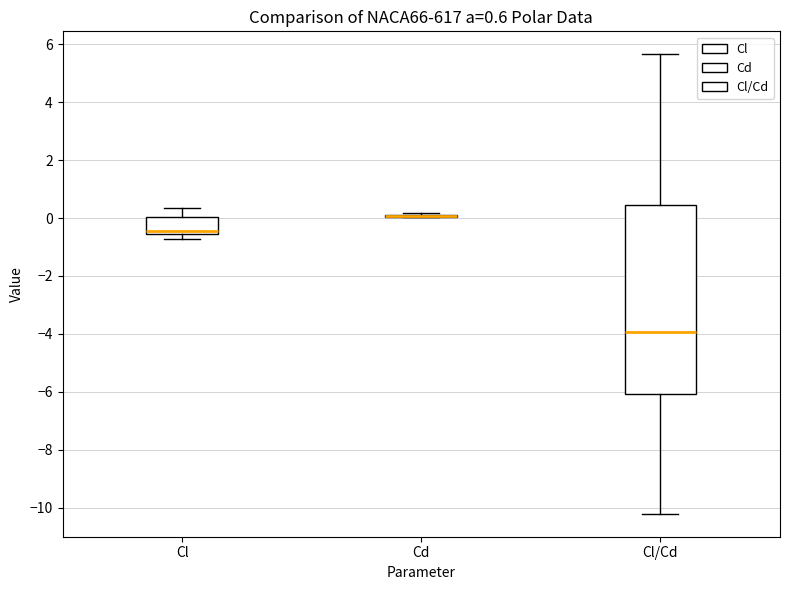

Which box is the tallest, from its lower edge to its upper edge?

Cl/Cd